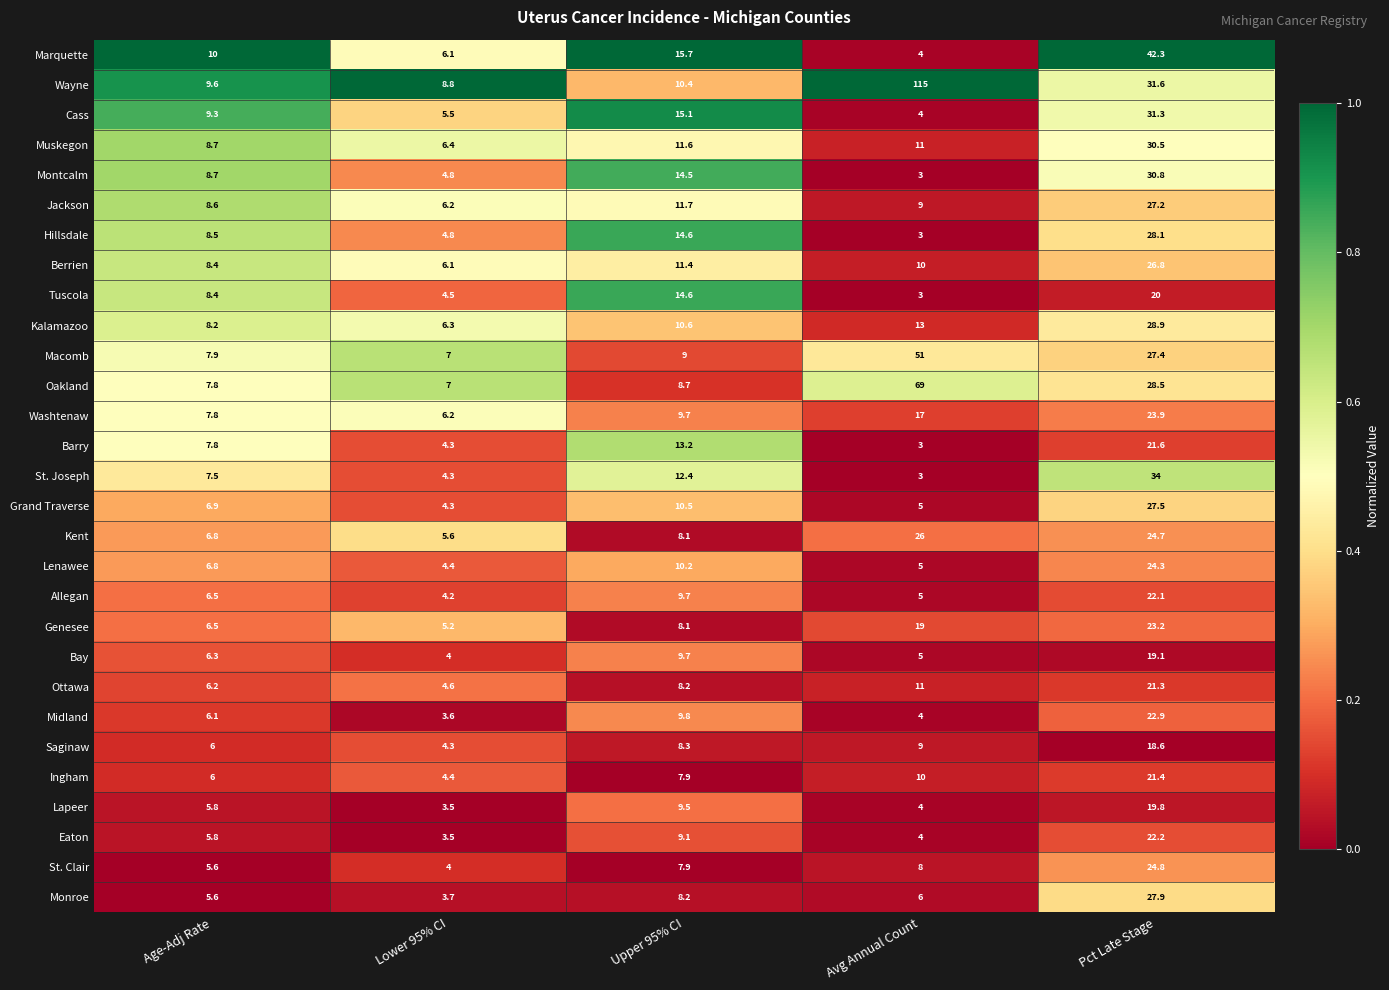

Read the Barry value at Avg Annual Count.

3.0